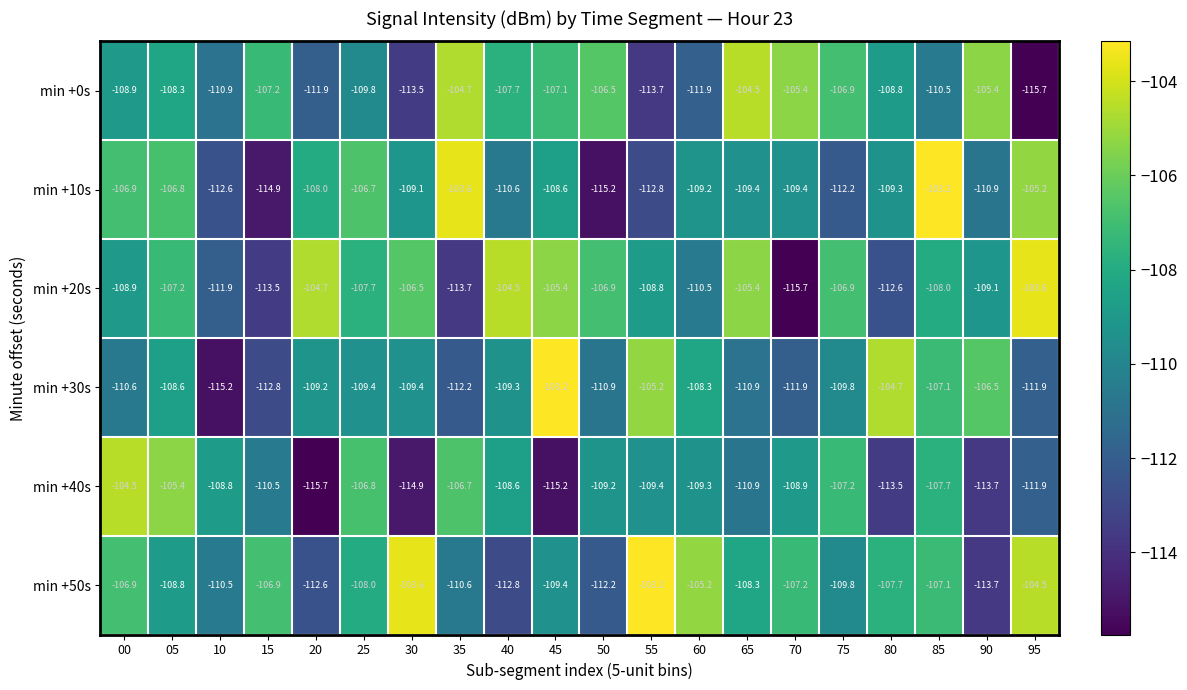

What is the sum of the min +40s values at 75 and 70?

-216.1